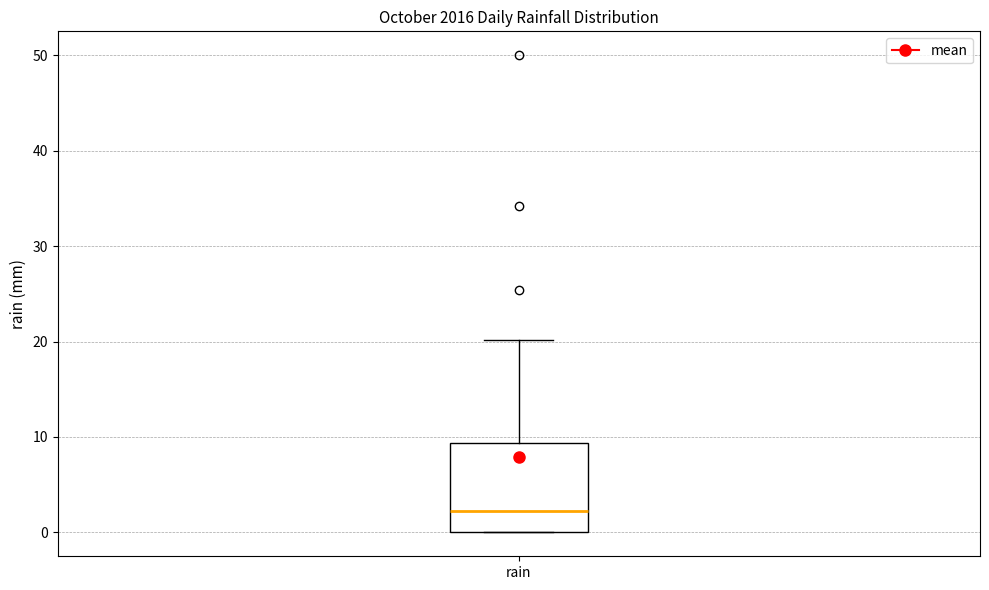

Transcribe this box plot: give where the median line is, the range the box spans, and where the two whiskers end, as read against the y-axis. The values are not printed on the chart, so give them approximately, as read against the axis.

median 2, box 0 to 9, whiskers 0 to 20